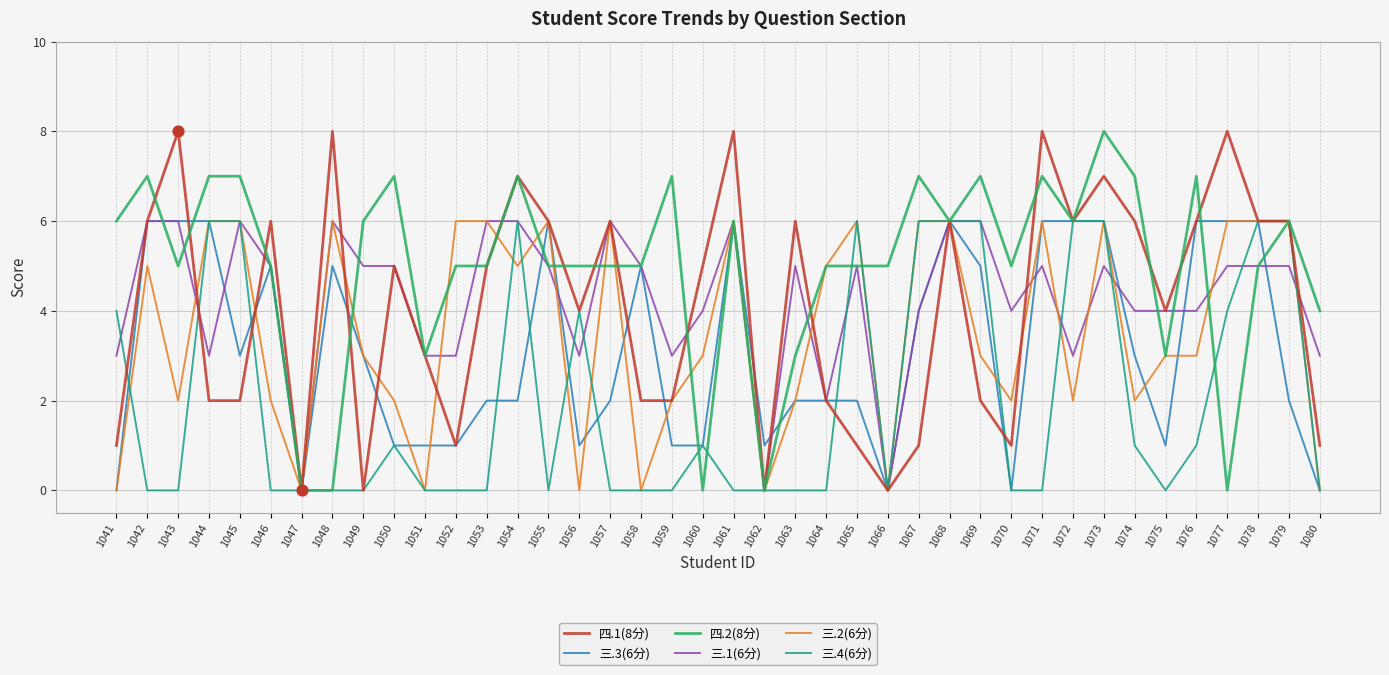

Which series changed the most between 1047 and 1076?

四.2(8分)